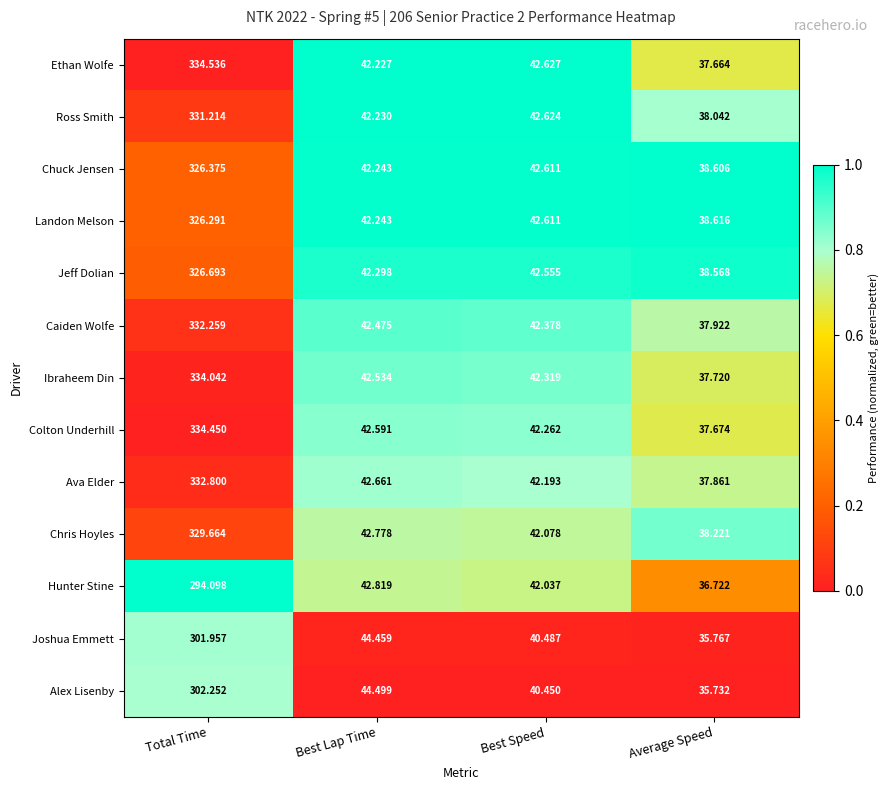

Where does the Joshua Emmett series first go above 44?

Total Time